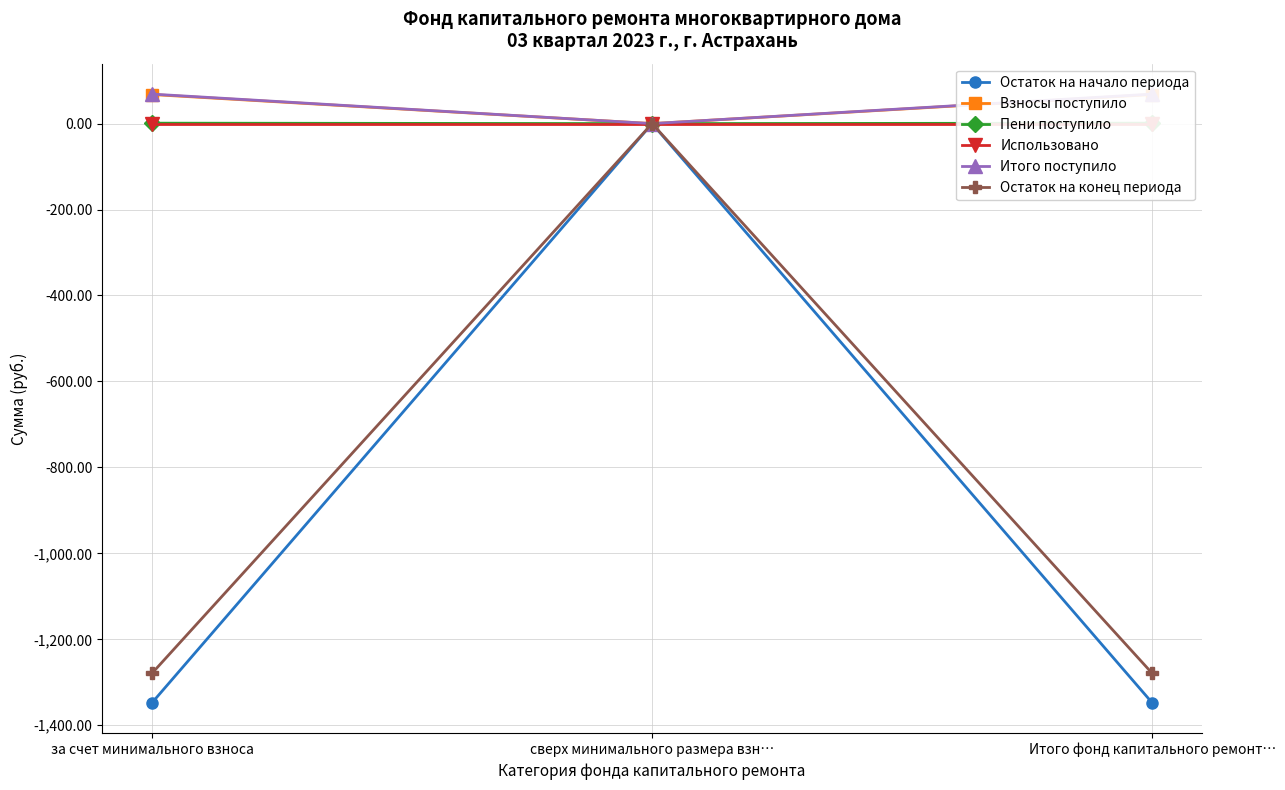

What is the difference between the highest and lowest values at Итого фонд капитального ремонт…?

1416.3